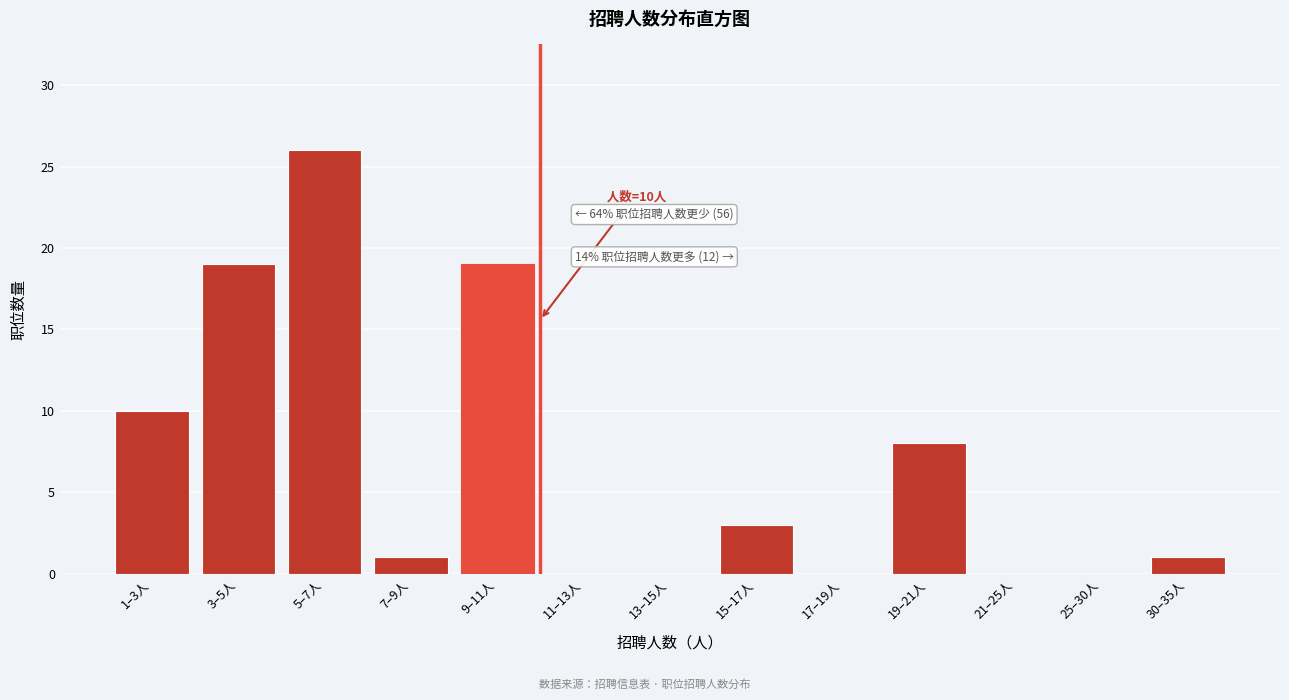

Reading left to right, transcribe all the data shown in this chart.

1–3人=10	3–5人=19	5–7人=26	7–9人=1	9–11人=19	11–13人=0	13–15人=0	15–17人=3	17–19人=0	19–21人=8	21–25人=0	25–30人=0	30–35人=1